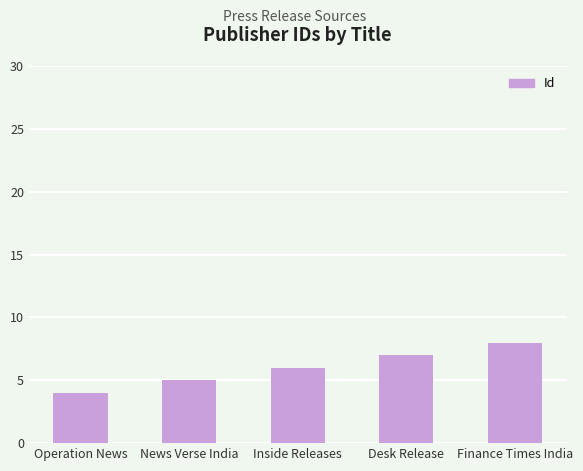

How many values are between 5 and 7?

3